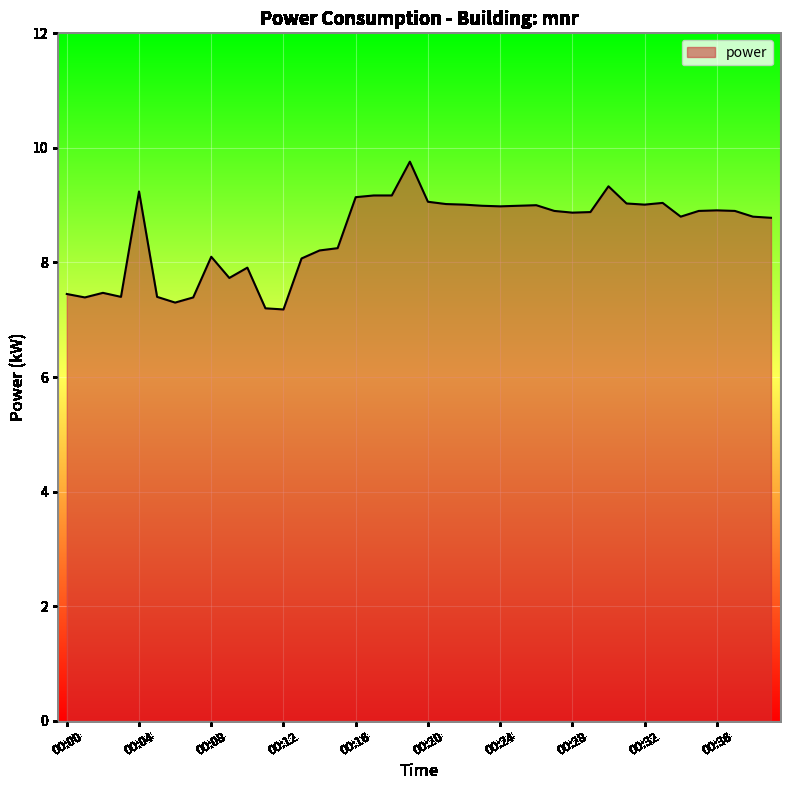

What is the minimum value shown in the chart?

7.2